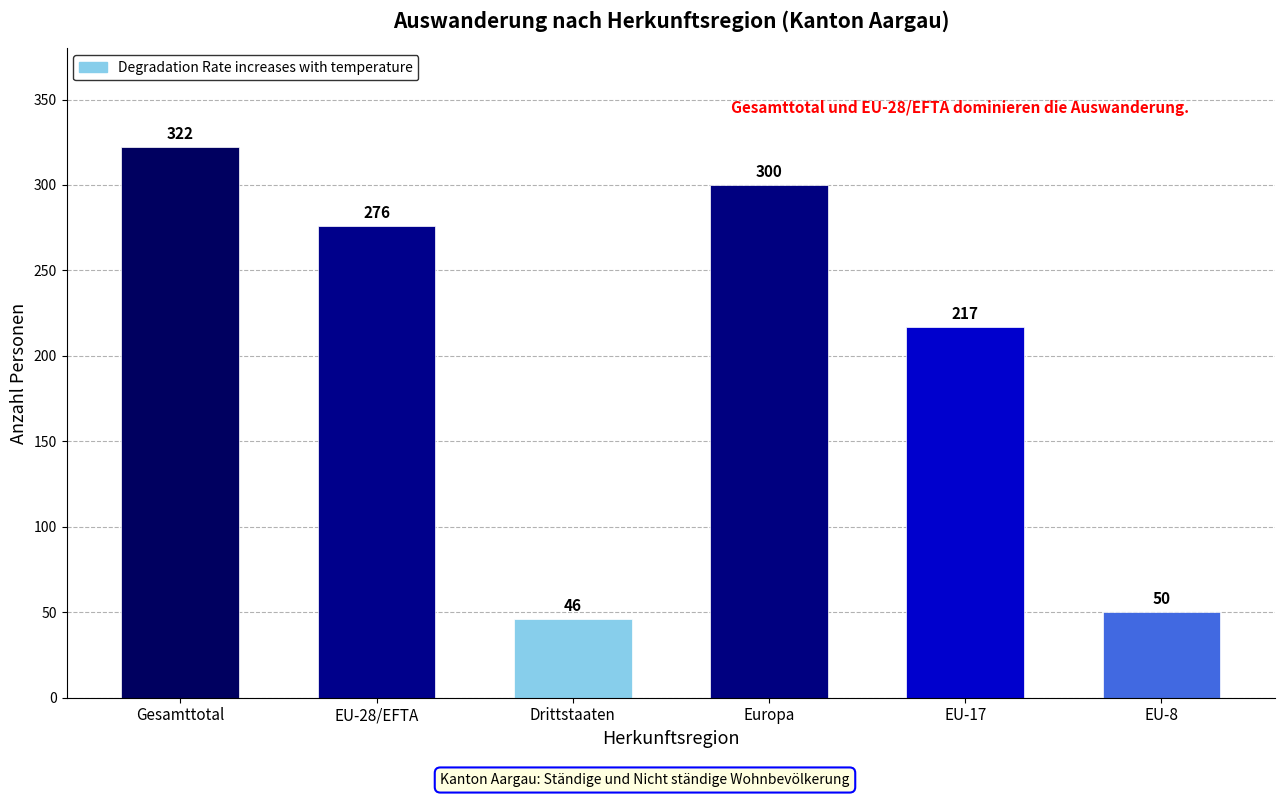

What is the difference between the maximum and minimum values?

276